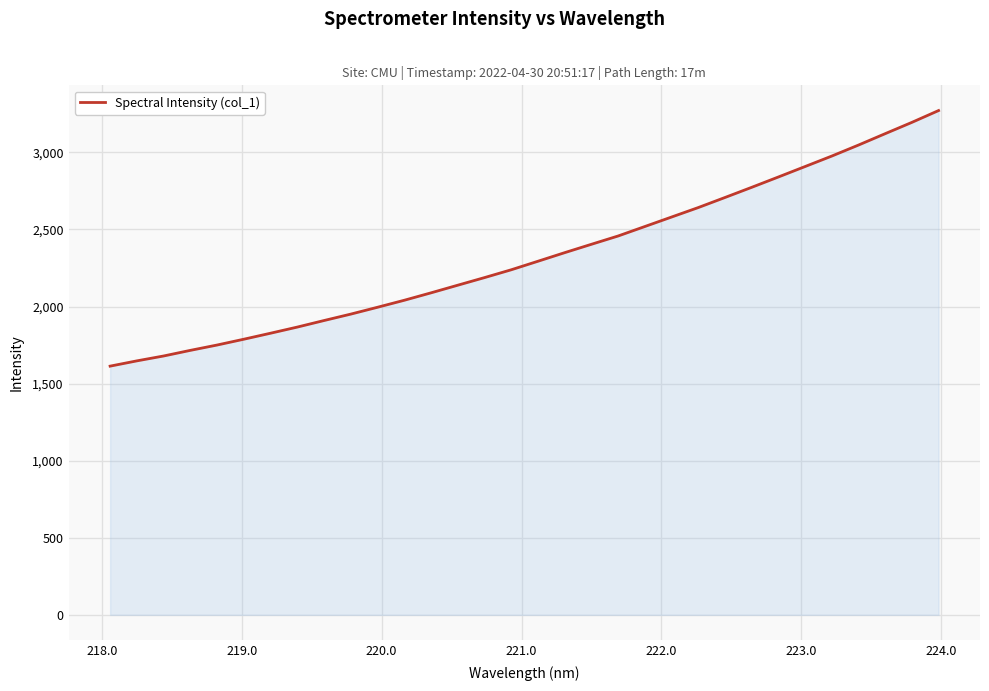

What is the maximum value shown in the chart?

3271.3